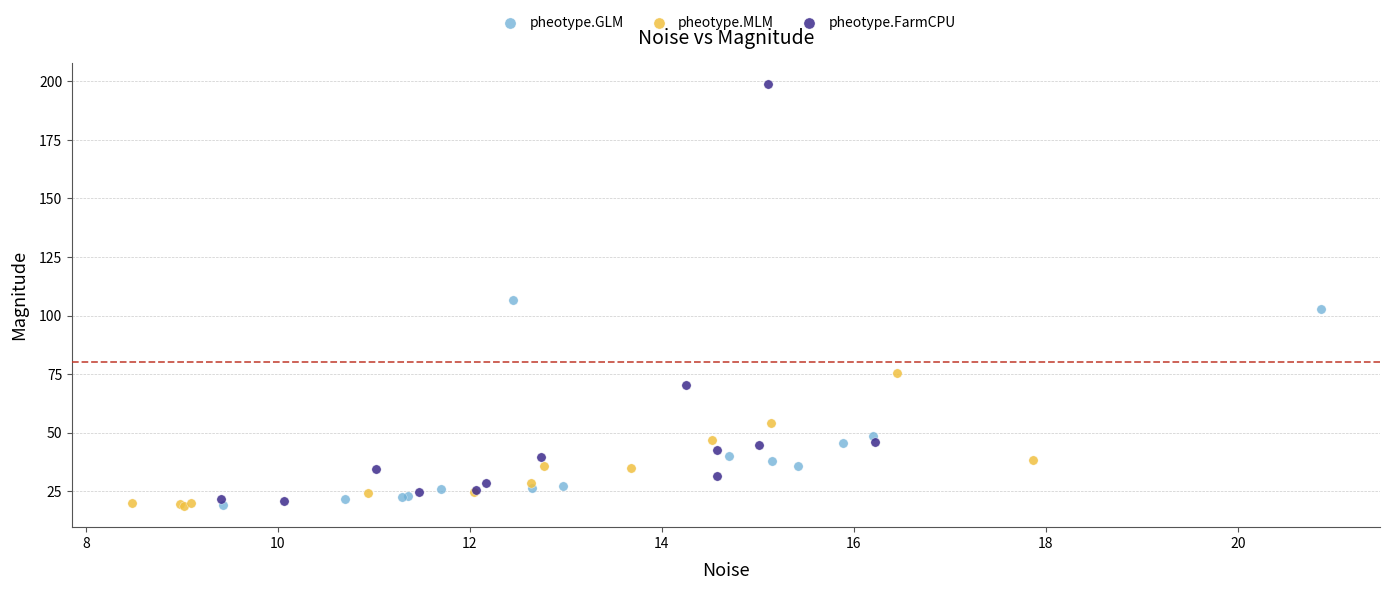

Which series reaches the maximum Y coordinate?

pheotype.FarmCPU